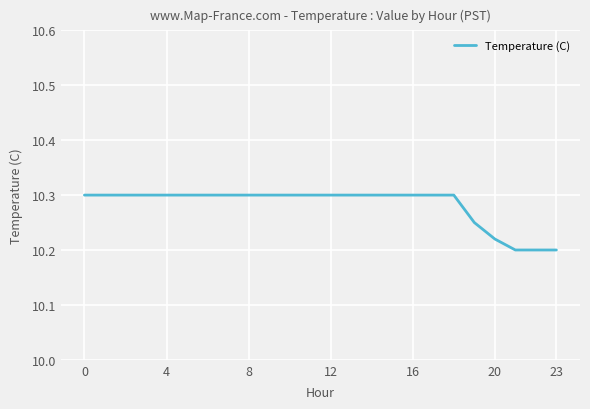

What is the maximum value shown in the chart?

10.3